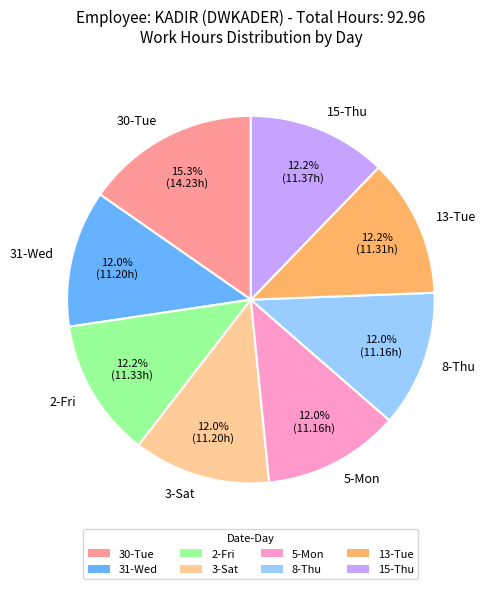

Which slice is the largest?

30-Tue